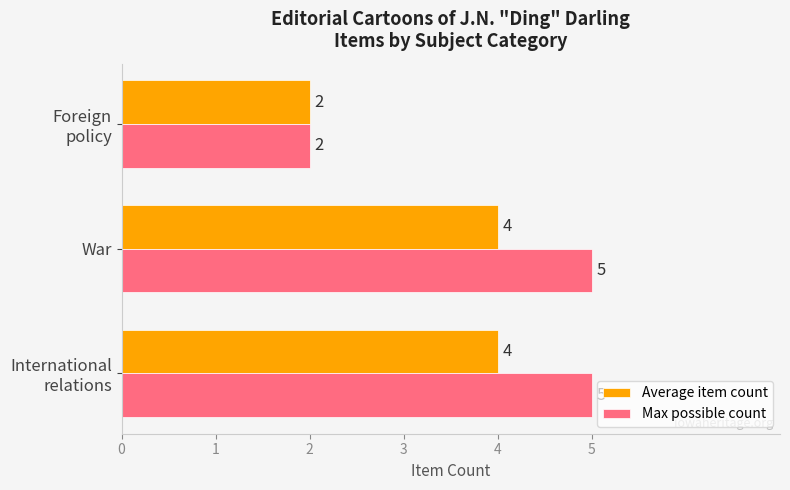

What is the difference between the maximum and minimum values in the Max possible count series?

3